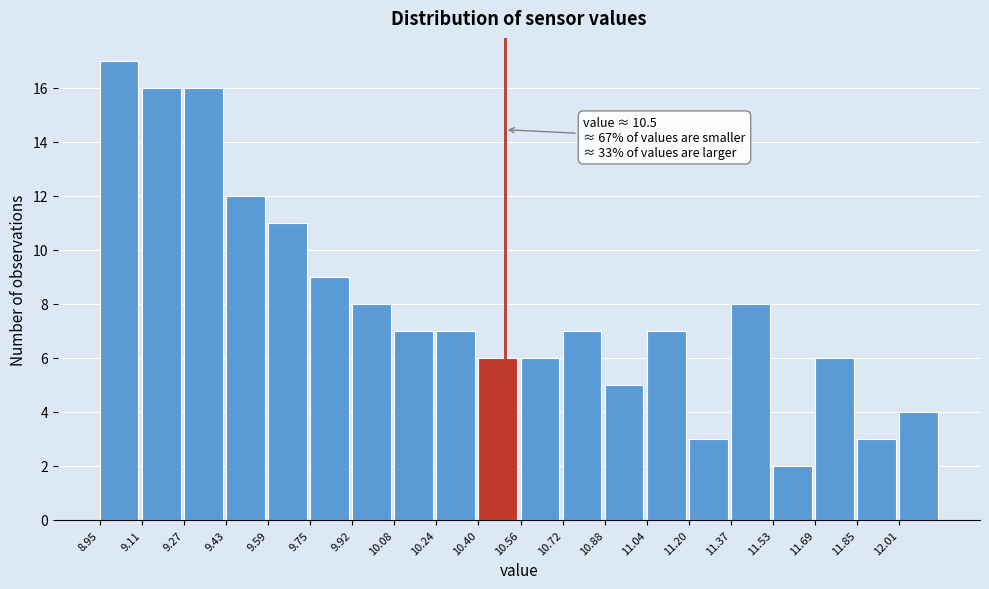

Over which range of the x-axis is the bar tallest?

8.96 to 9.12